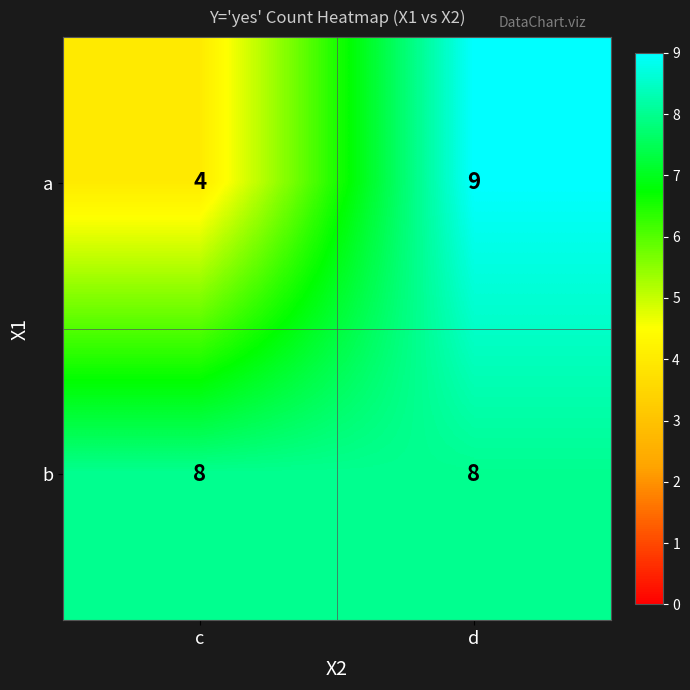

Reading left to right, transcribe all the data shown in this chart.

a: 4	9
b: 8	8